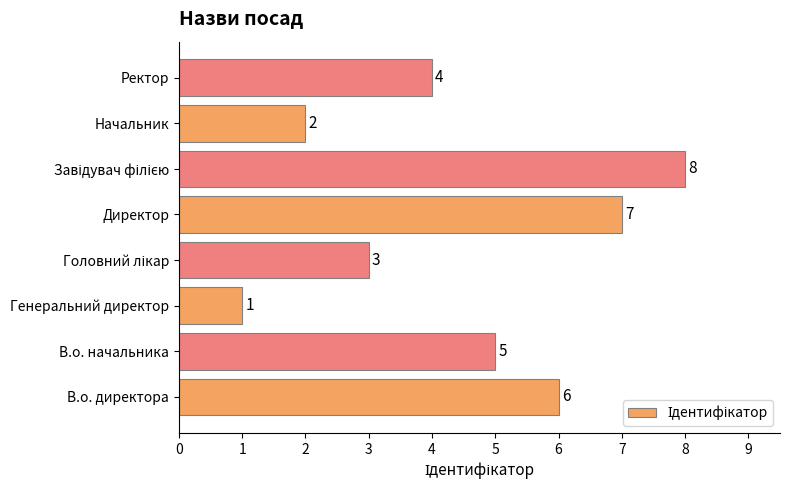

Where is the data nearest to the value 4?

Ректор